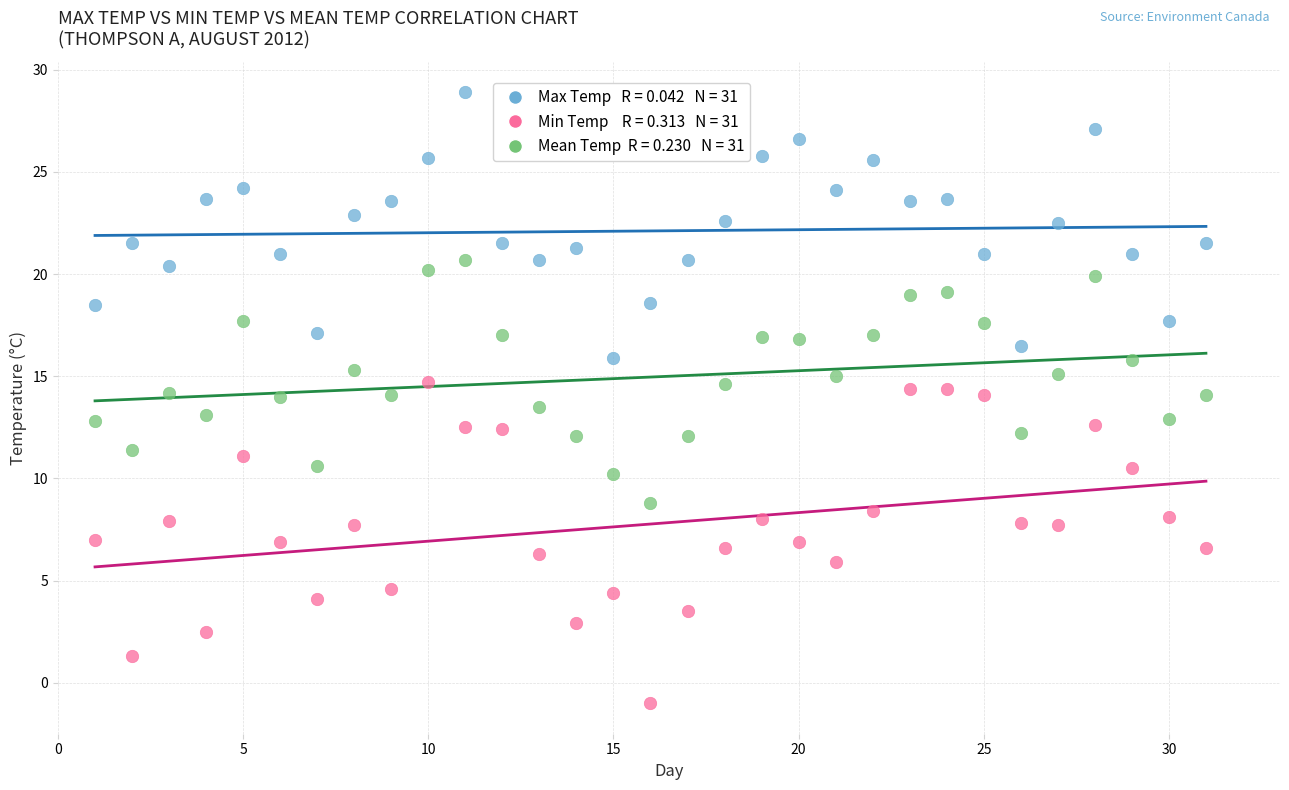

Across all data points, what is the range of Y values (max minus min)?

29.9